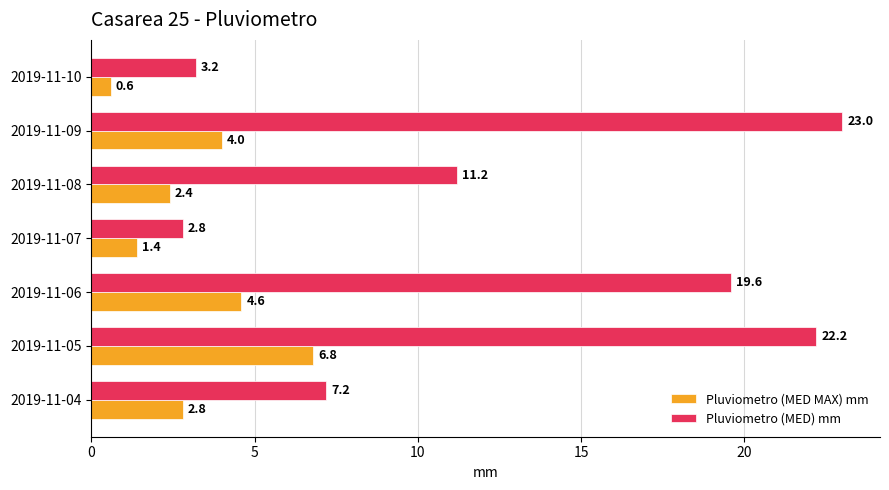

What is the minimum value for Pluviometro (MED MAX) mm?

0.6